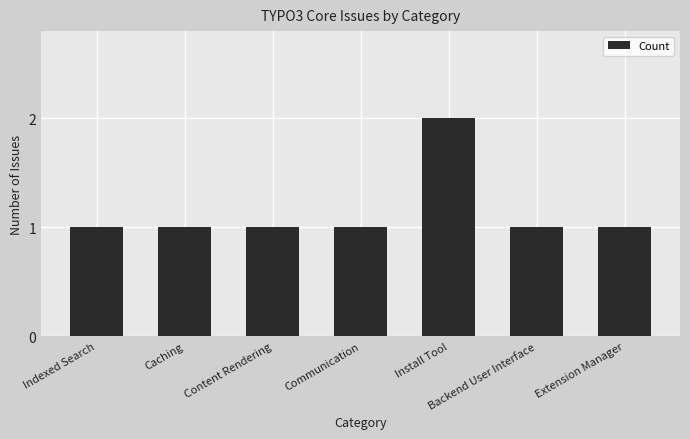

How many bars are there in total?

7